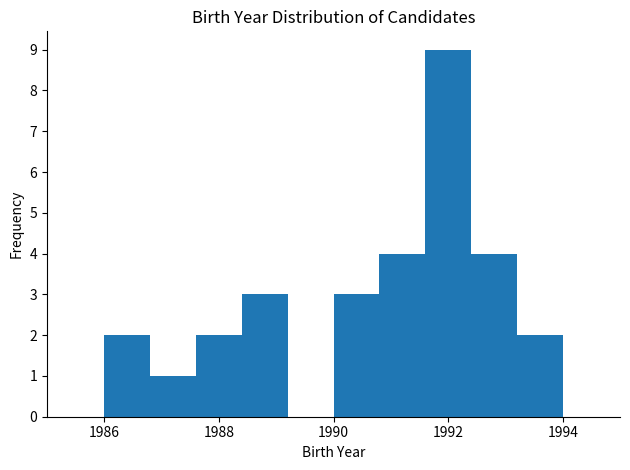

How tall is the bar that spans 1991.6 to 1992.4 on the x-axis? The values are not printed on the chart, so give them approximately, as read against the axis.

9